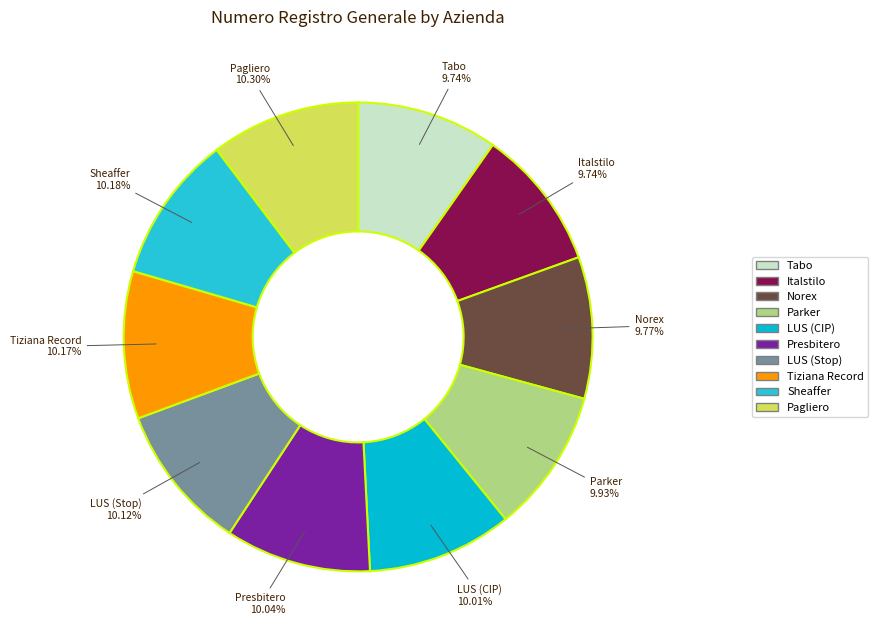

Approximately how many times larger is the value at Parker compared to Sheaffer?

1.0